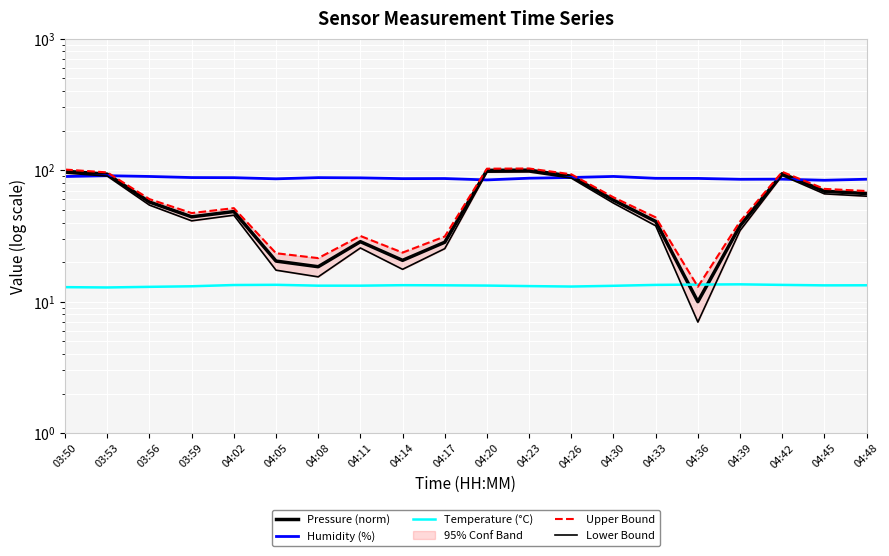

Where is Lower Bound nearest to the value 52?

03:56